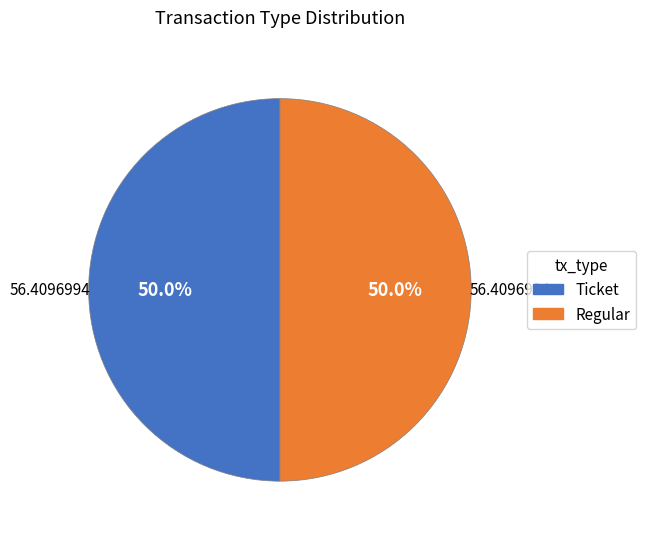

To the nearest percent, what is the average slice percentage?

50%